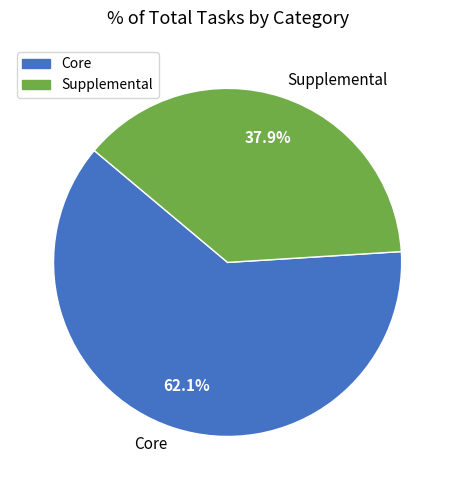

What is the majority slice?

Core